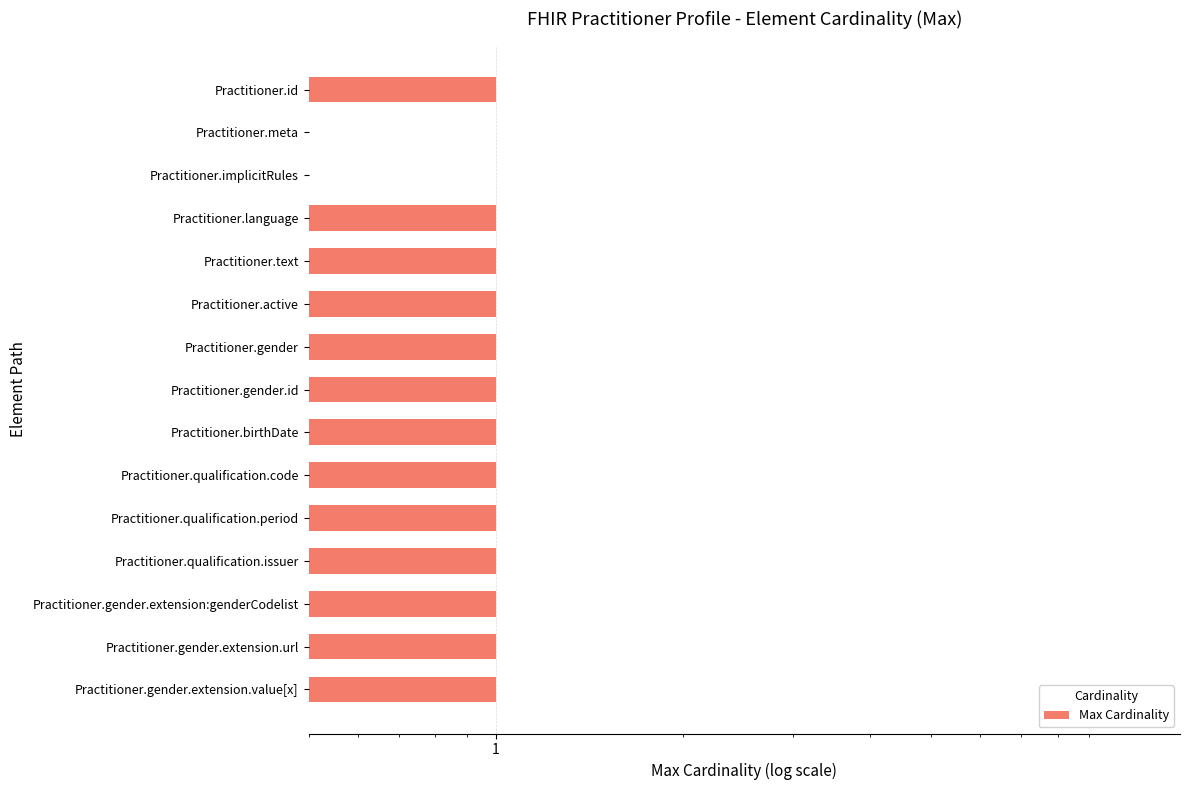

What is the value of the 6th bar from the left?

1